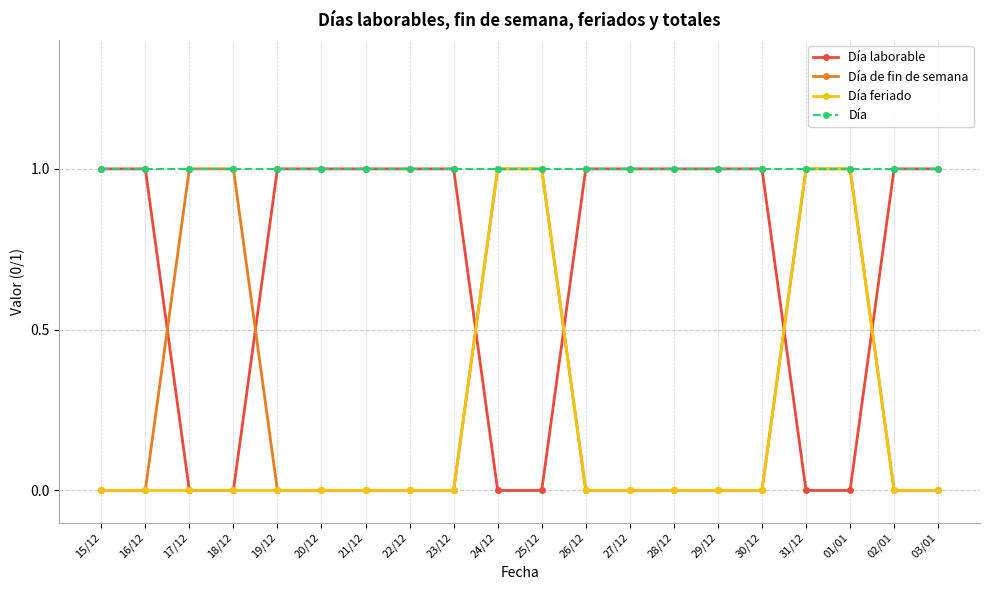

What is the average value of the Día series?

1